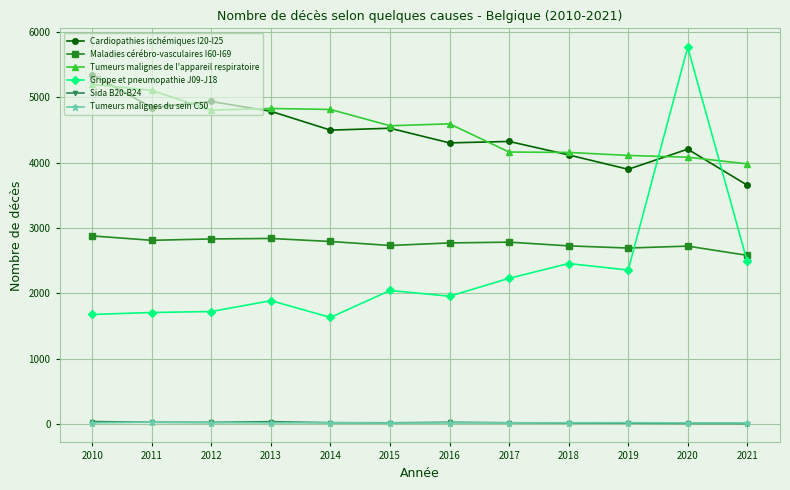

True or false: Tumeurs malignes du sein C50 has more than 1 points higher than both neighbors.

True